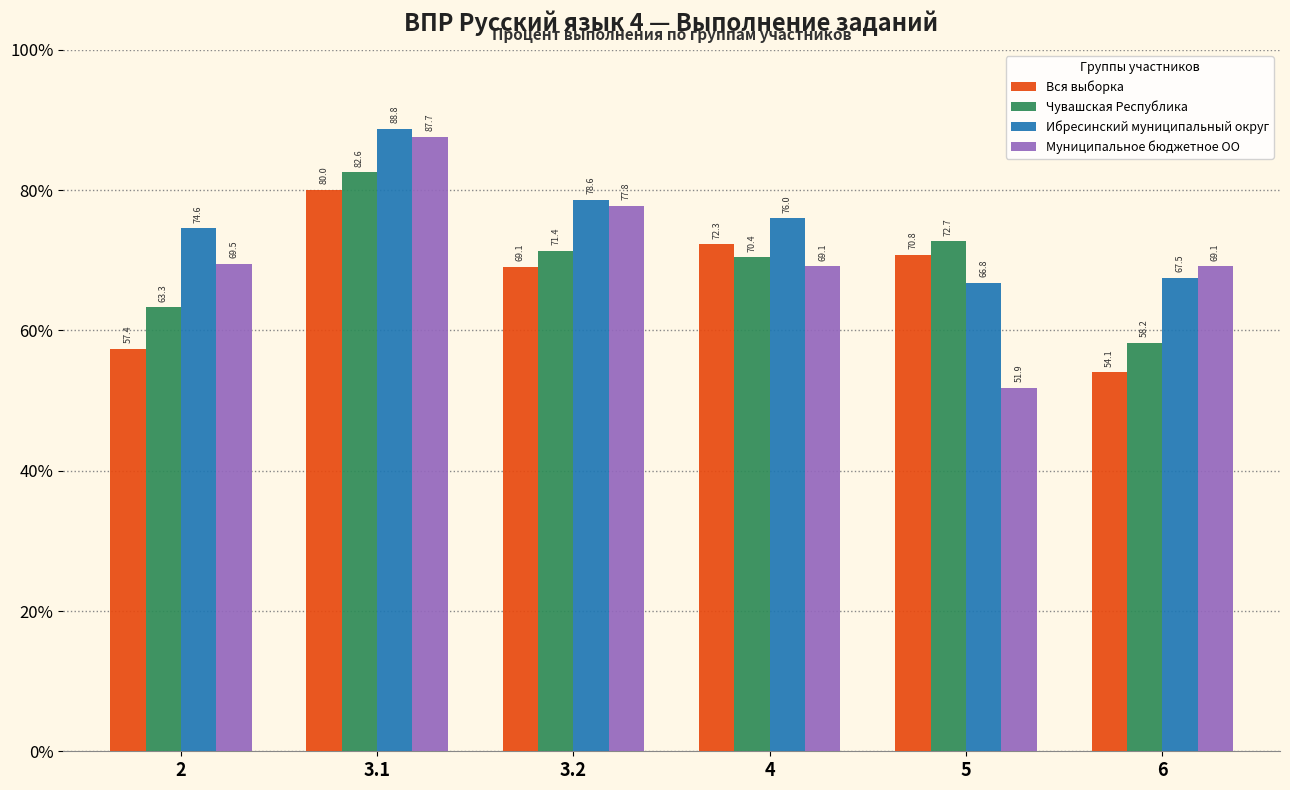

What is the difference between the maximum and minimum values in the Вся выборка series?

26.0